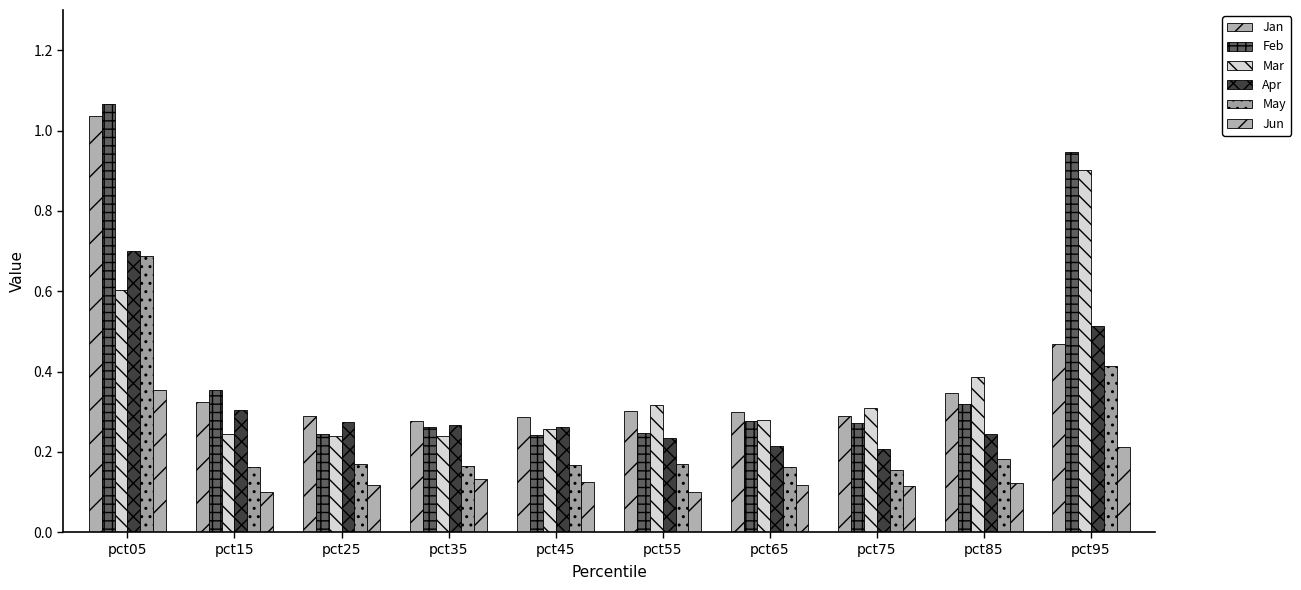

Read the May value at pct55.

0.2